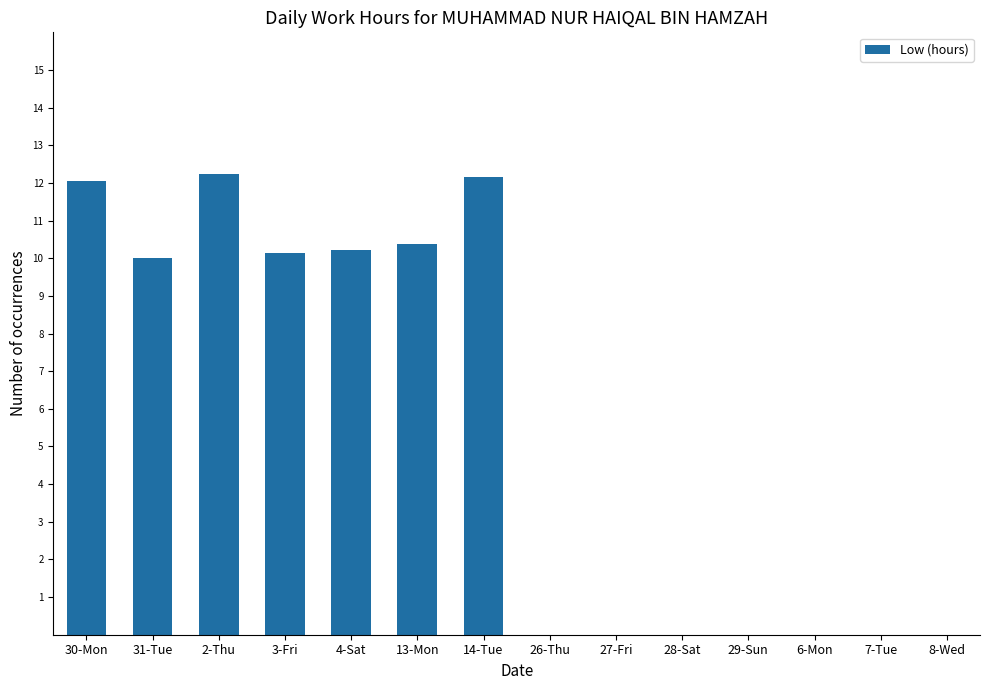

Reading right to left, what are all the values shown in this chart?

8-Wed=0.0	7-Tue=0.0	6-Mon=0.0	29-Sun=0.0	28-Sat=0.0	27-Fri=0.0	26-Thu=0.0	14-Tue=12.2	13-Mon=10.4	4-Sat=10.2	3-Fri=10.2	2-Thu=12.2	31-Tue=10.0	30-Mon=12.1